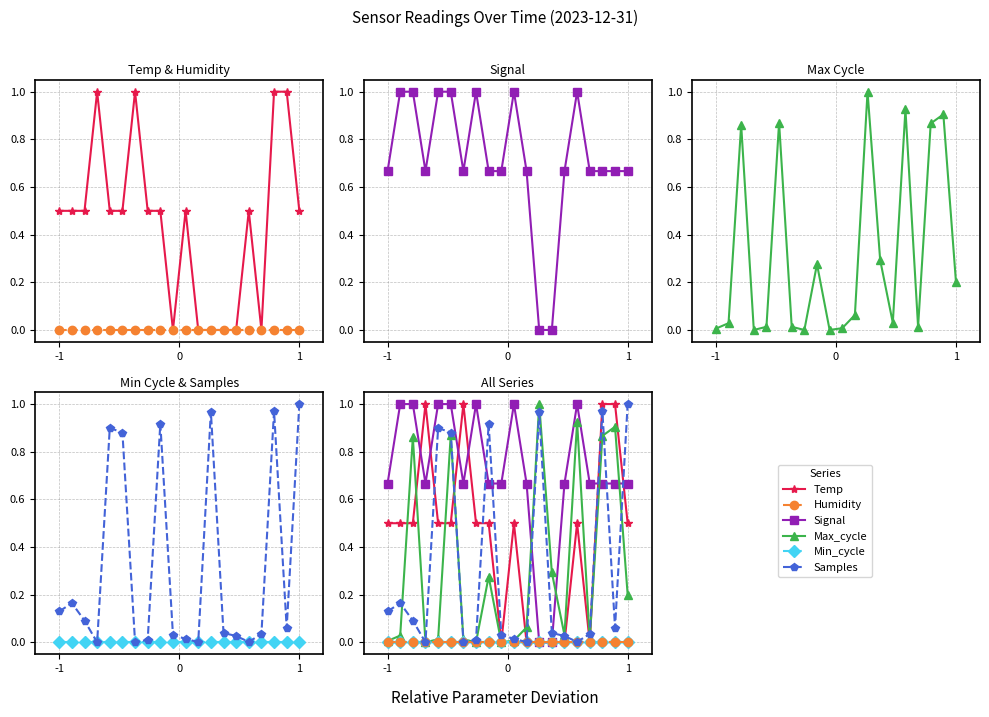

The value of Signal at 8 is 0.7. True or false?

True